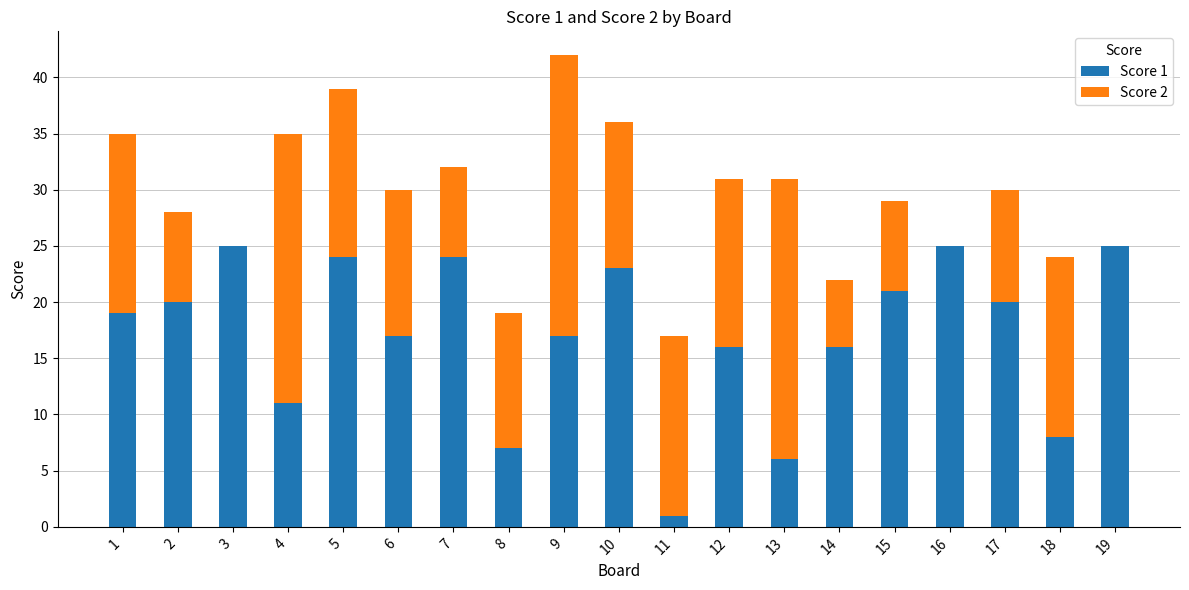

At which category is the sum across all series the highest?

9